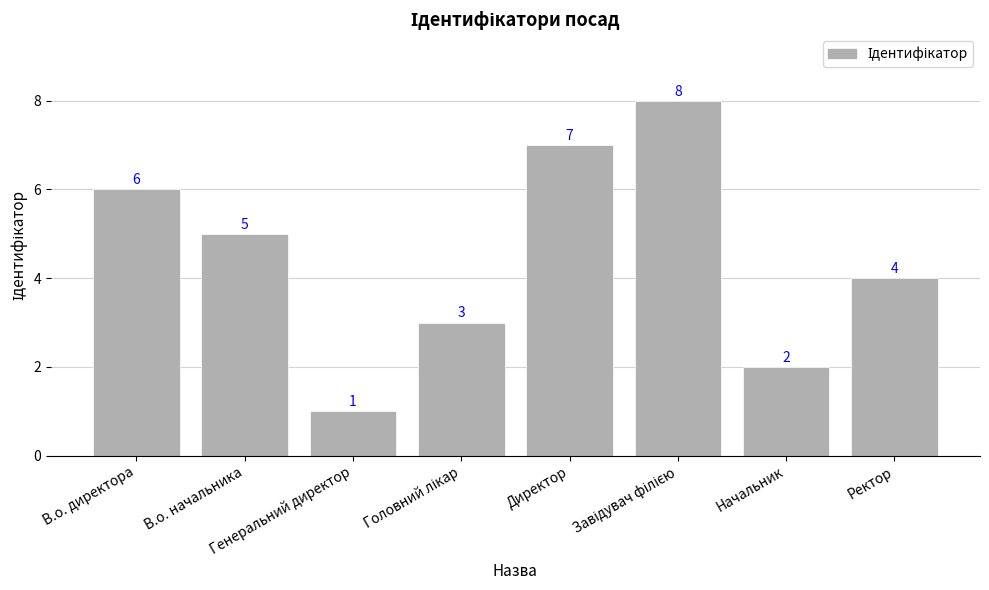

Reading left to right, list all the values displayed in this chart.

6	5	1	3	7	8	2	4